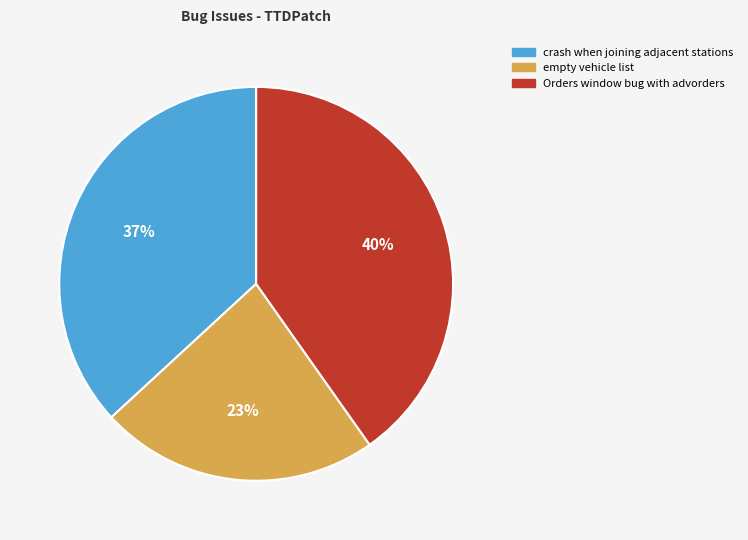

How many slices are in this pie chart?

3